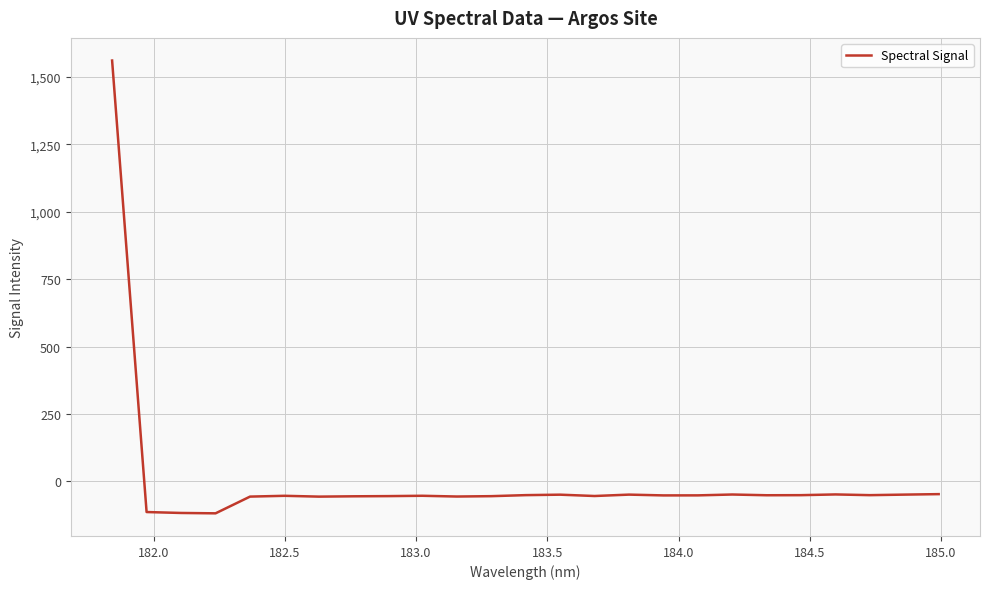

What is the smallest value displayed?

-118.6